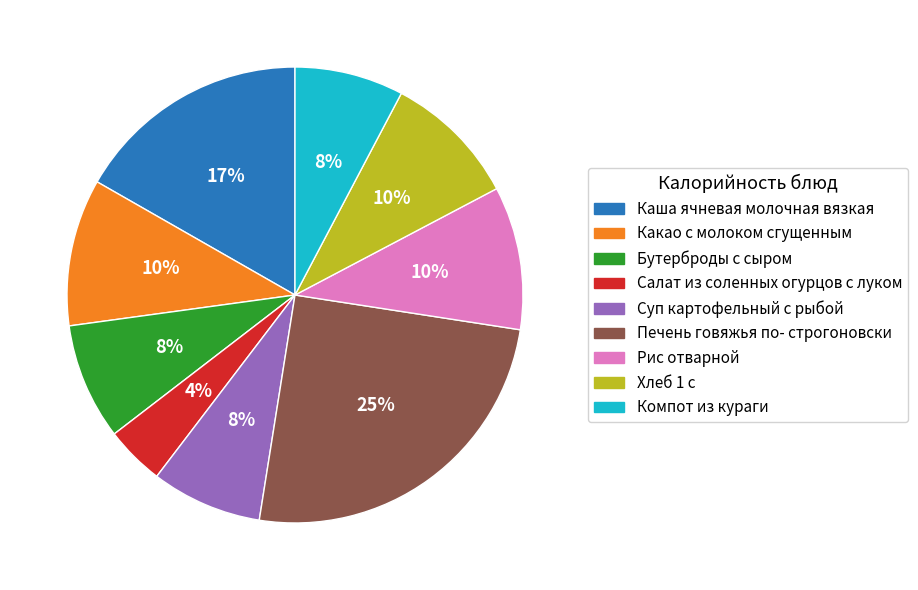

To the nearest percent, what portion does Рис отварной represent?

10%